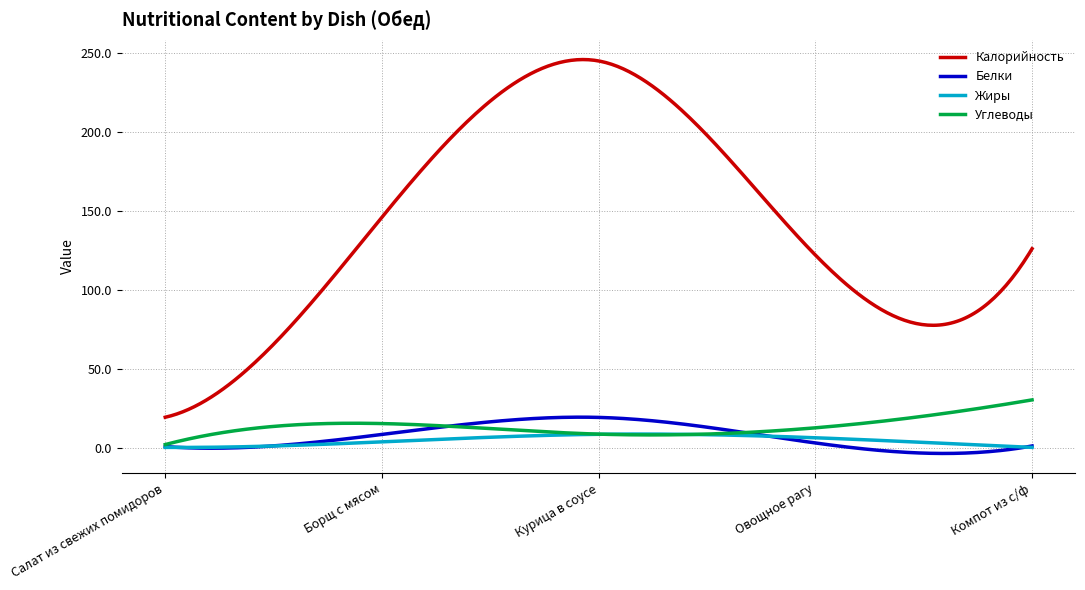

True or false: Белки and Калорийность intersect in this chart.

False